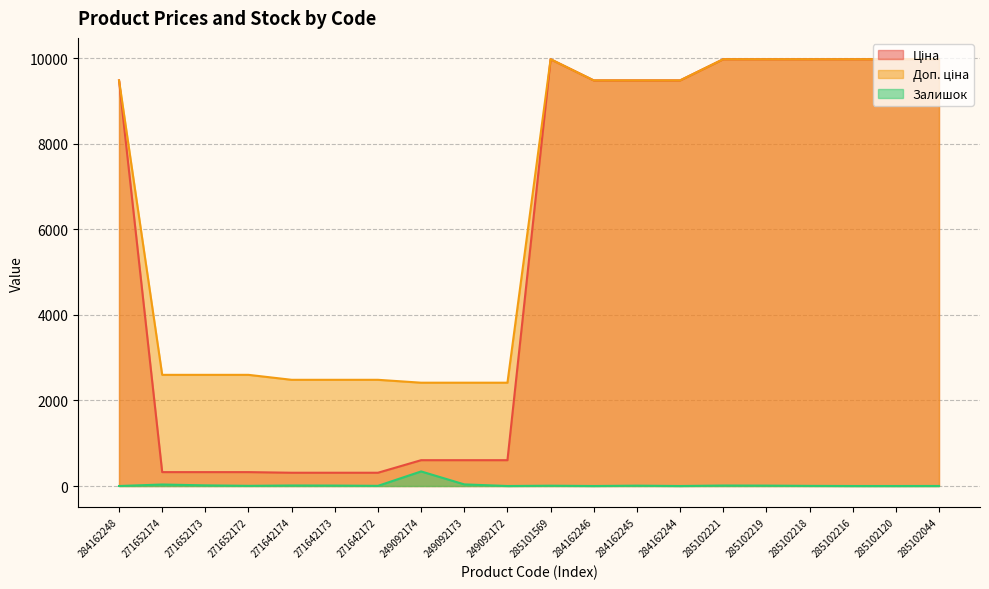

What is the sum of all Доп. ціна values?

130231.9